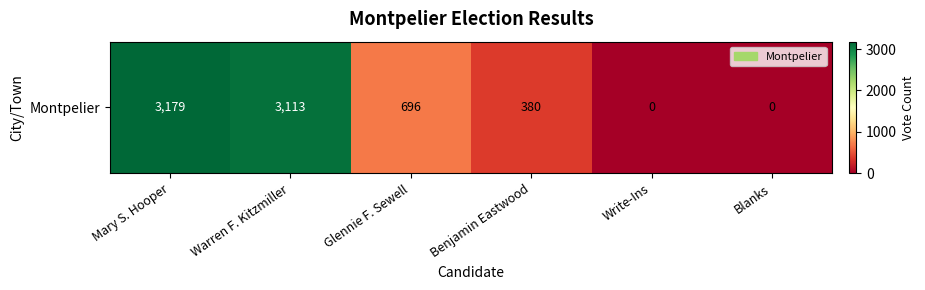

Reading left to right, extract all data points from this chart.

3179	3113	696	380	0	0